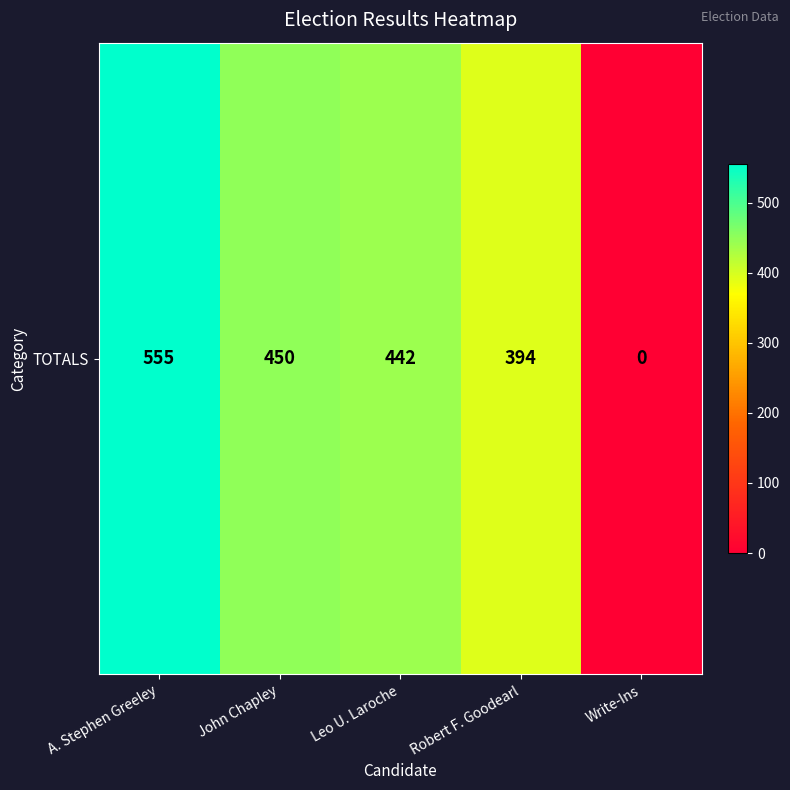

List the labels in order of value, largest first.

A. Stephen Greeley, John Chapley, Leo U. Laroche, Robert F. Goodearl, Write-Ins